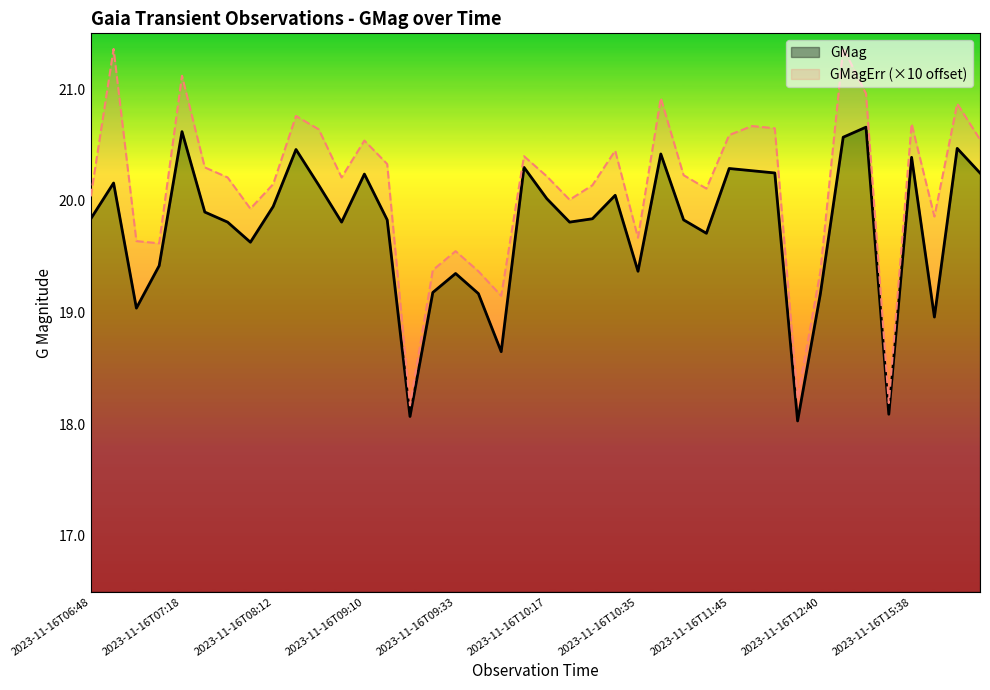

At which category is the sum across all series the highest?

2023-11-16T15:05